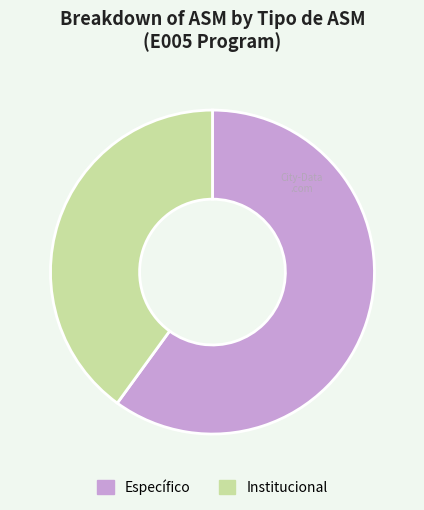

The Institucional slice represents 46% of the pie. True or false?

False